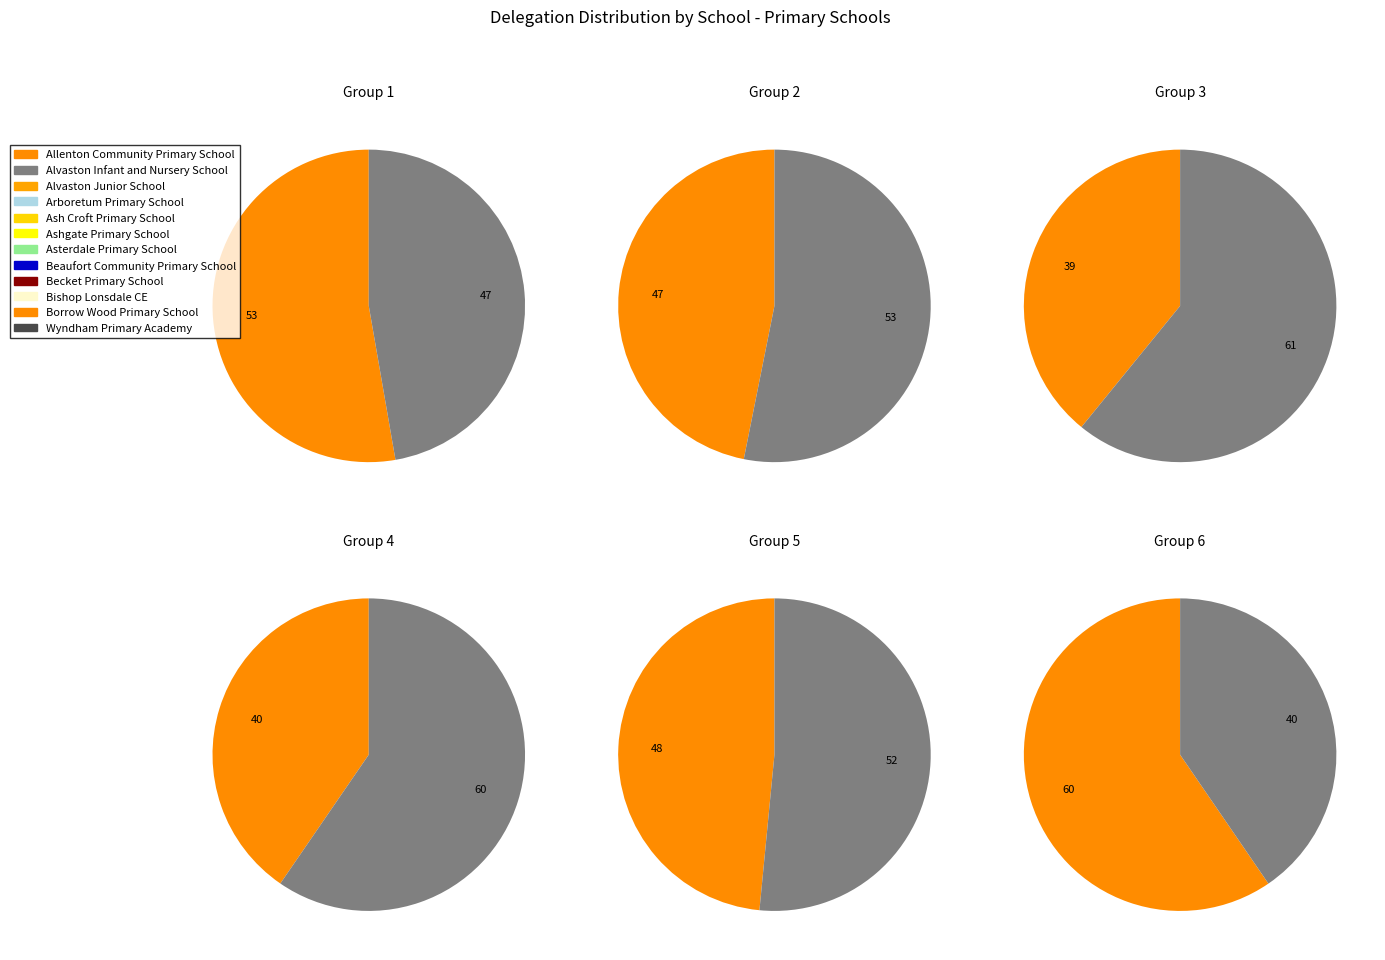

Combined, what portion of the pie is Ashgate Primary School and Borrow Wood Primary School?

21.6%